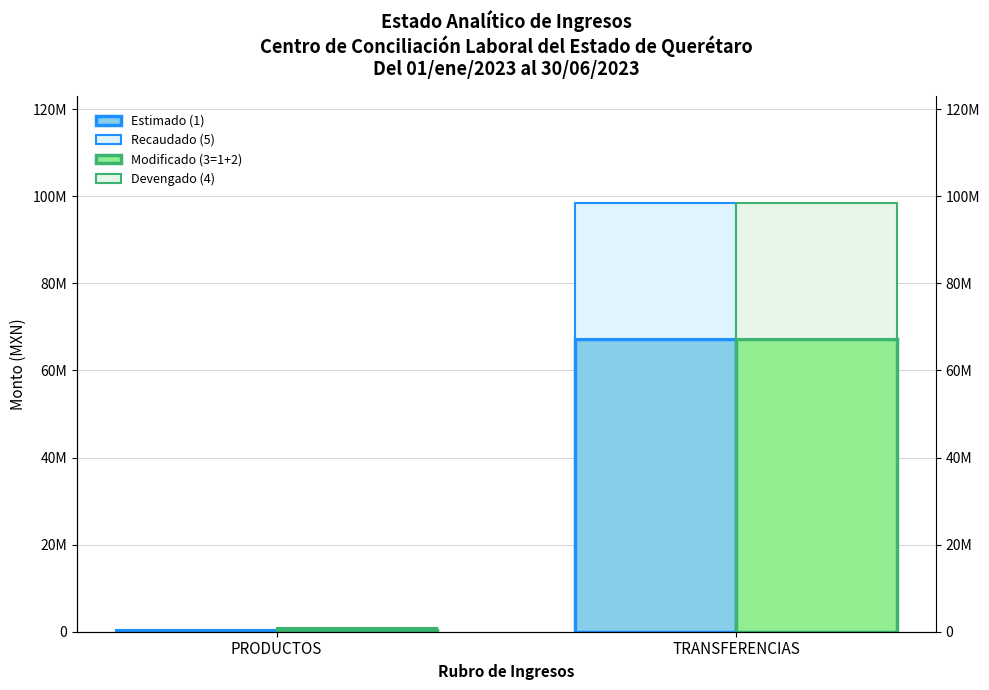

What are all the series names shown in the legend?

Estimado (1), Recaudado (5), Modificado (3=1+2), Devengado (4)